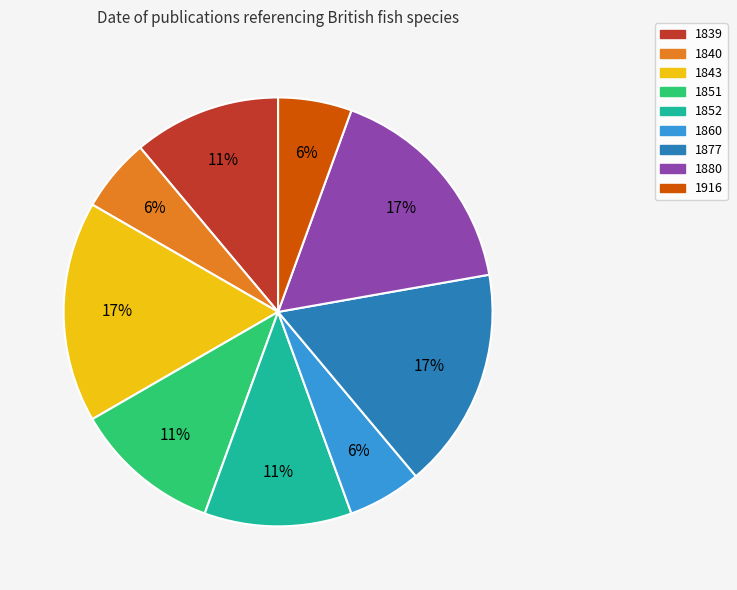

How many slices are in this pie chart?

9